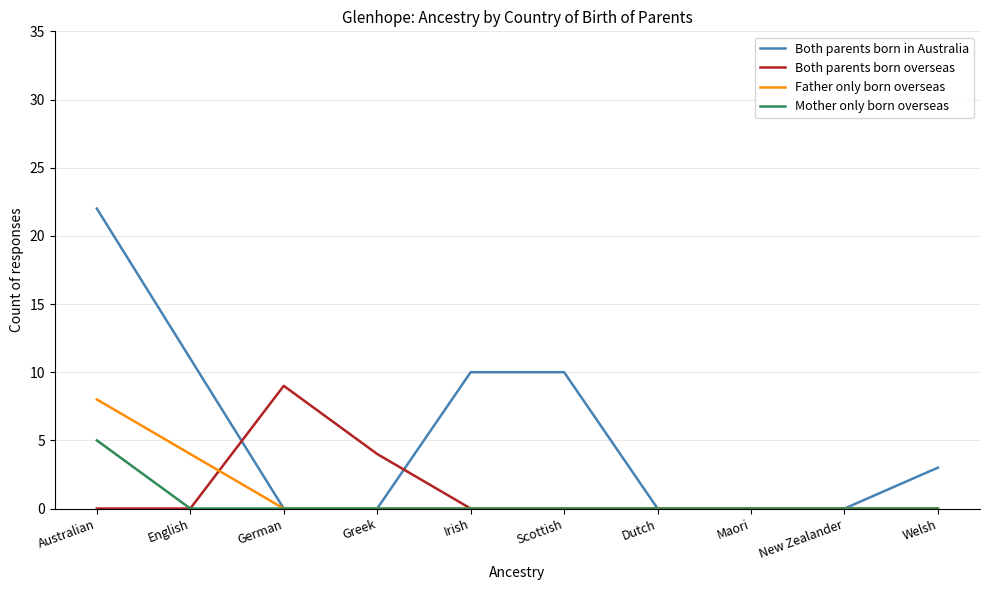

The Father only born overseas series shows -3 at Welsh. True or false?

False